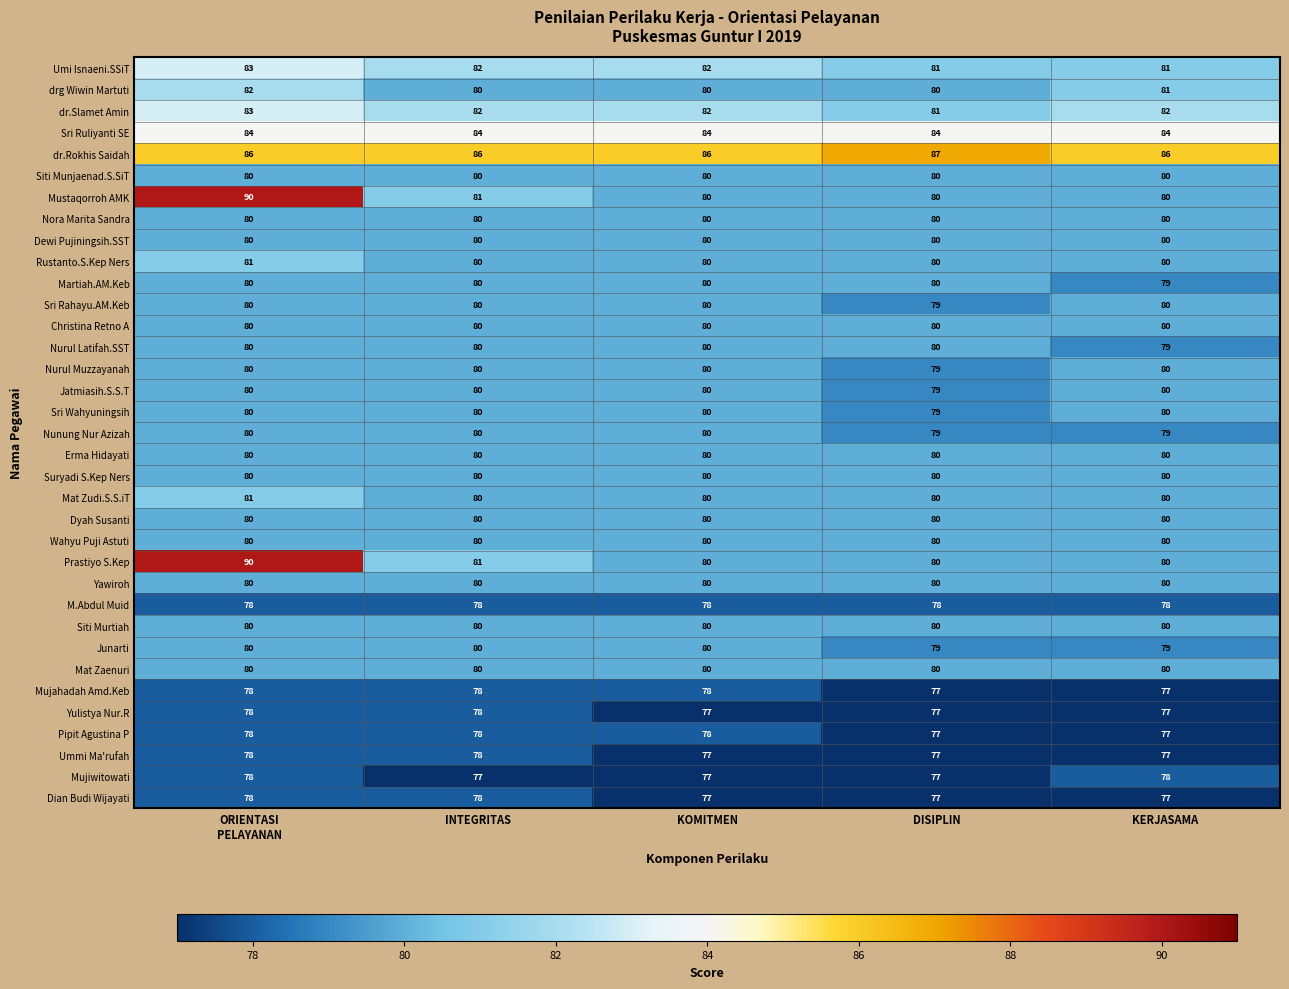

What is the greatest value displayed?

90